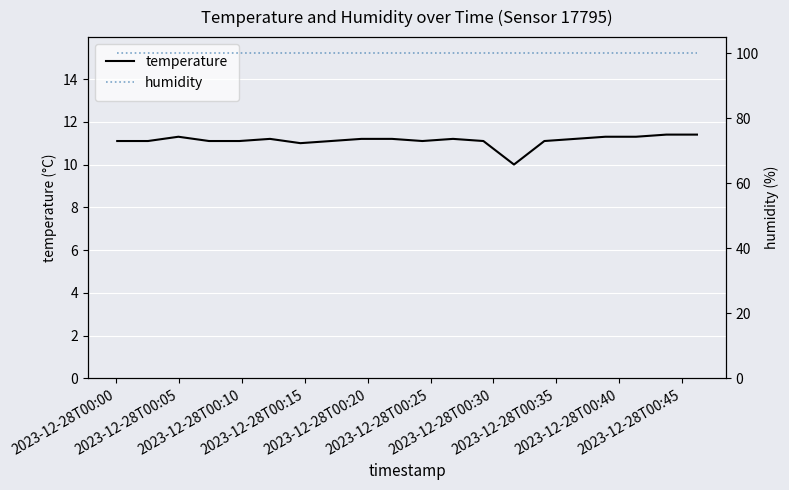

How many distinct data groups are displayed?

2